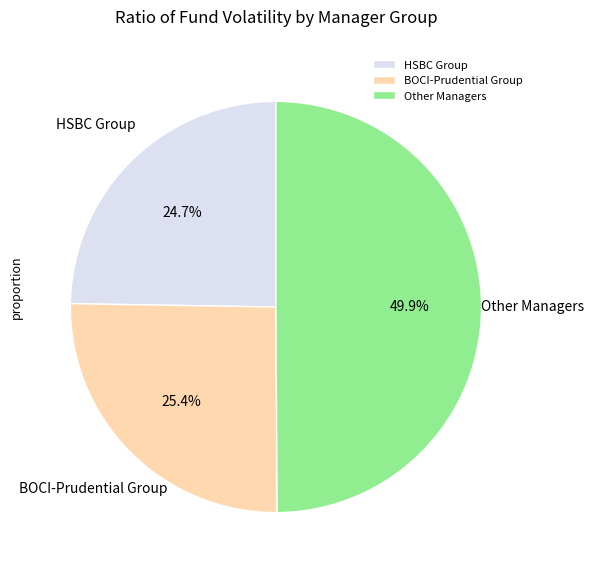

Between Other Managers and HSBC Group, which is larger?

Other Managers